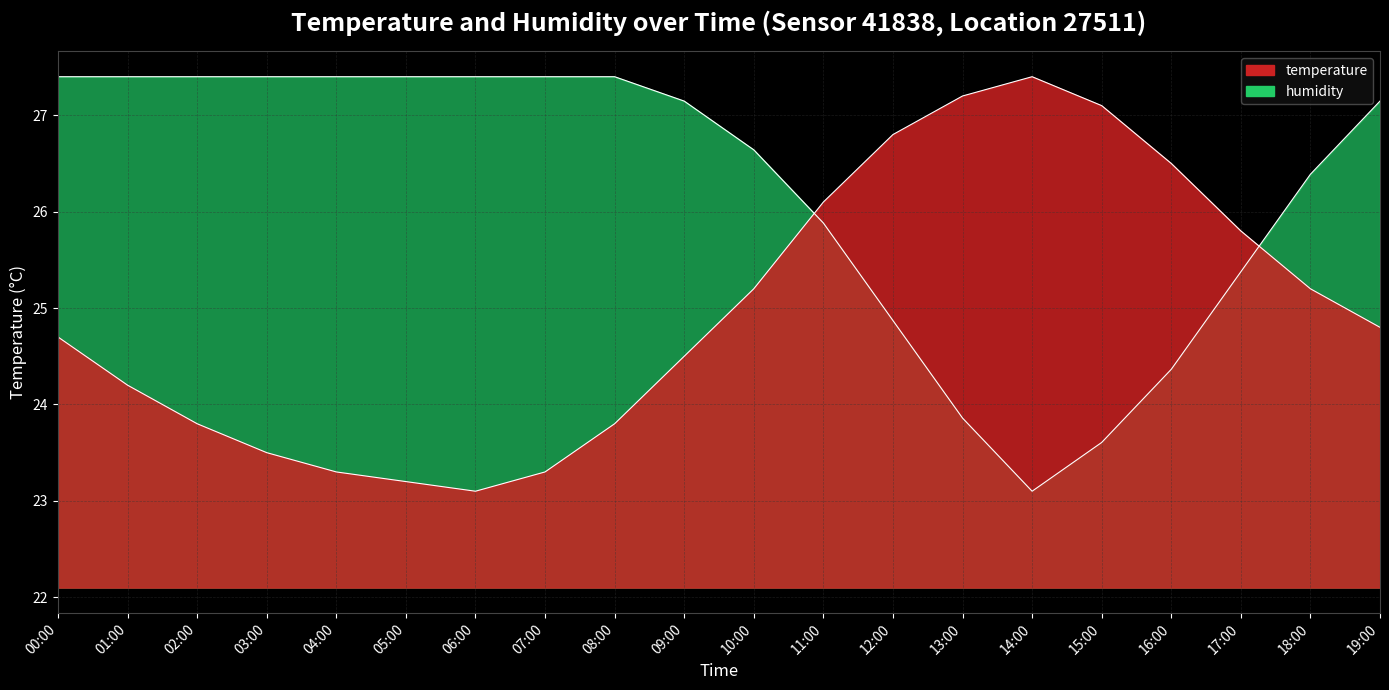

In humidity, how many points are lower than both neighbors (excluding endpoints)?

1